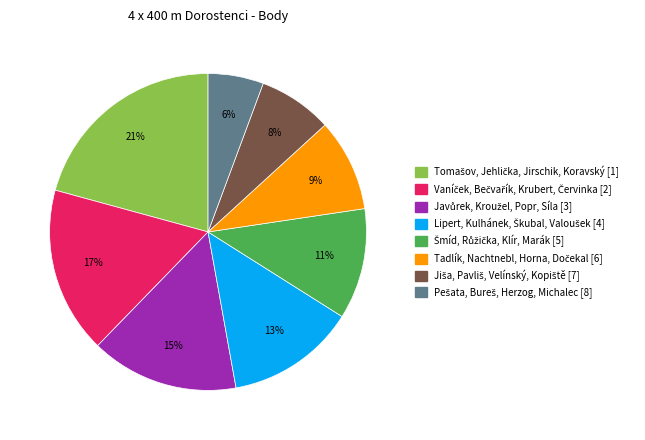

To the nearest percent, what is the difference between the largest and smallest slice percentages?

15%